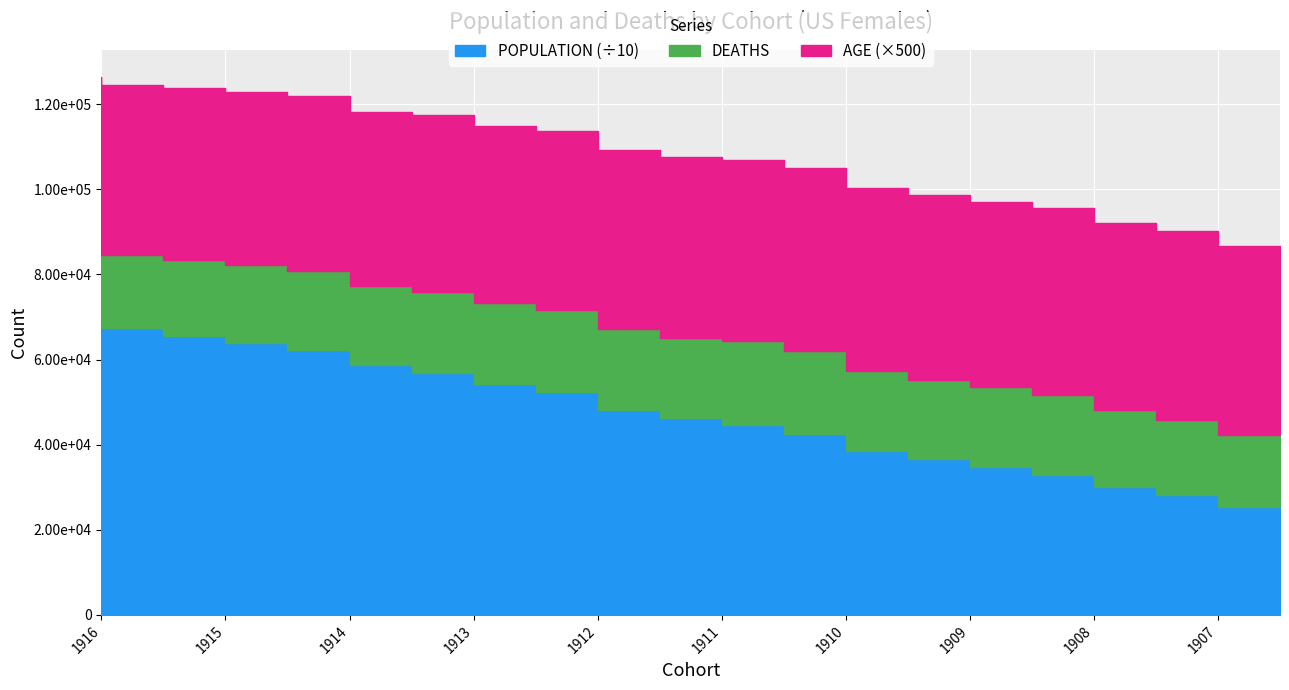

How many data points in POPULATION are less than 481605?

10